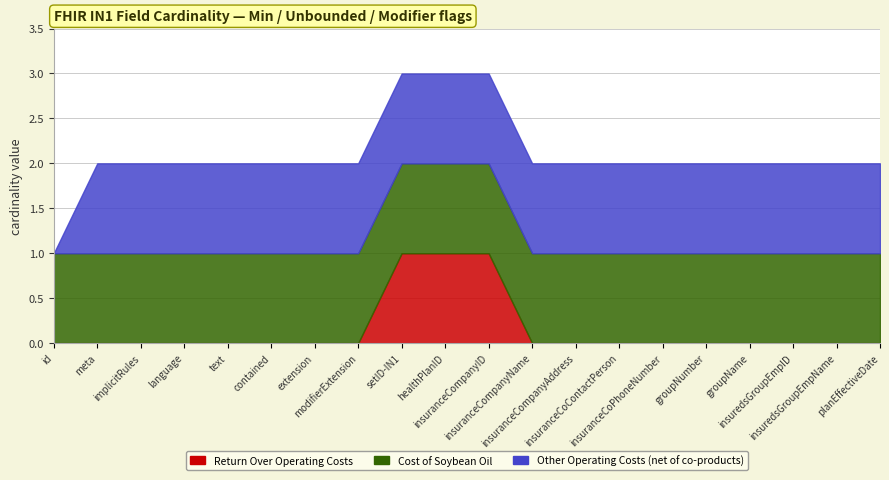

At how many categories does at least one series exceed 0?

20